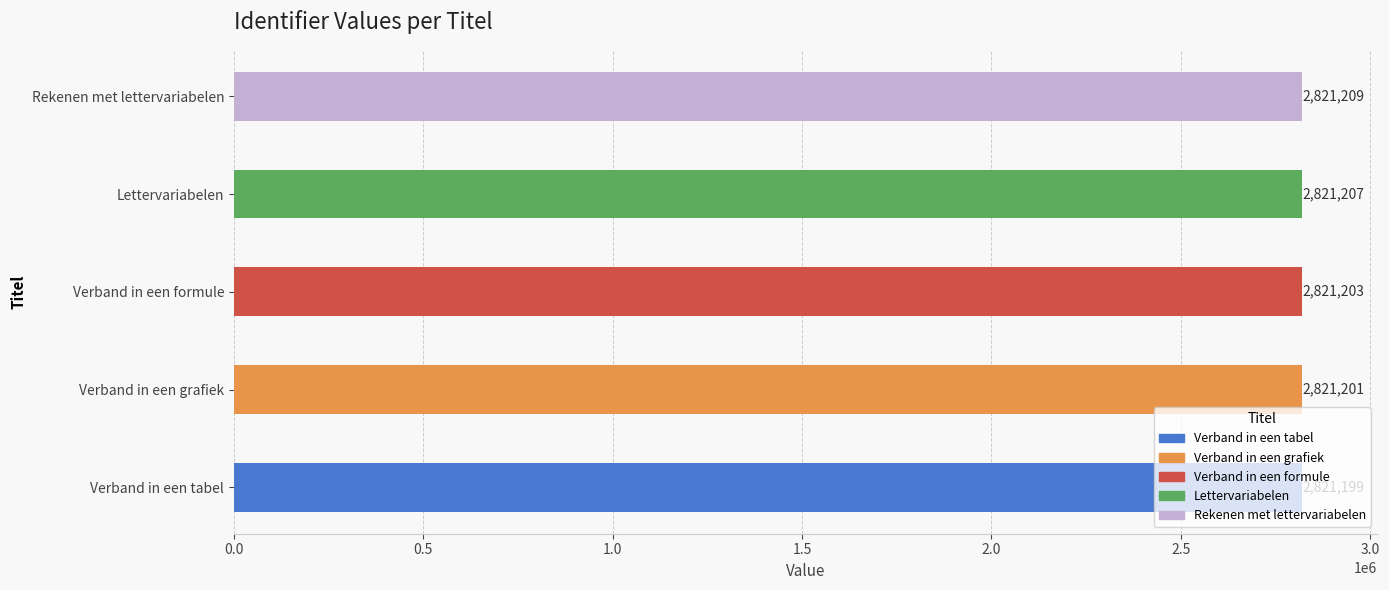

Where is the data nearest to the value 2821204?

Verband in een formule